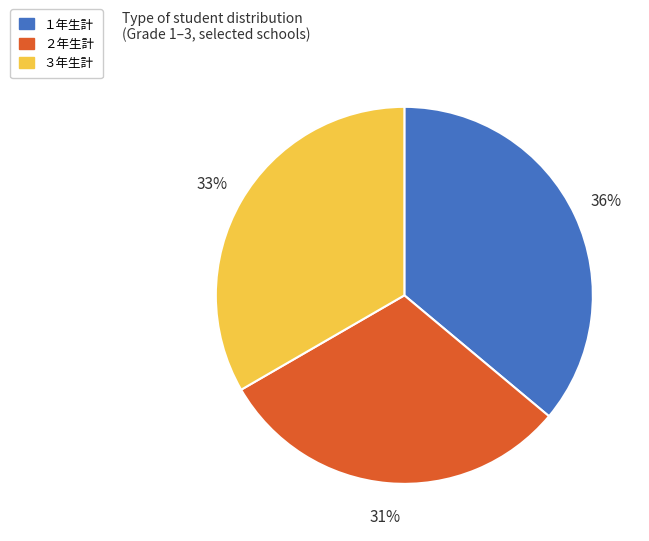

Combined, do １年生計 and ３年生計 account for over 50%?

Yes